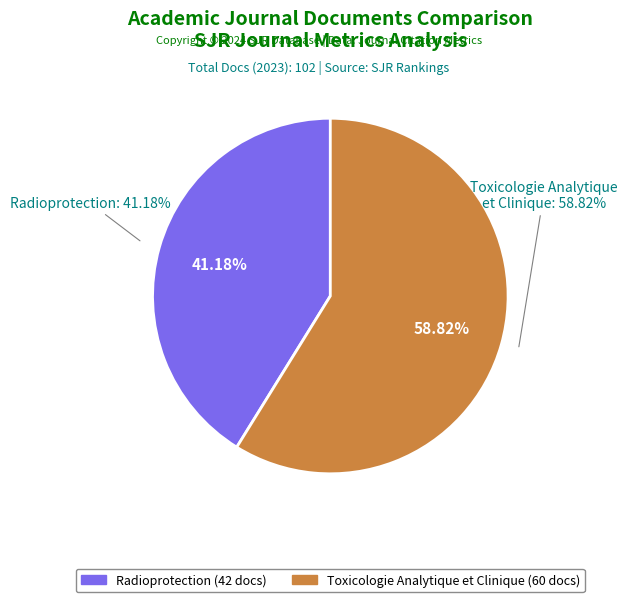

Which slice is the smallest?

Radioprotection